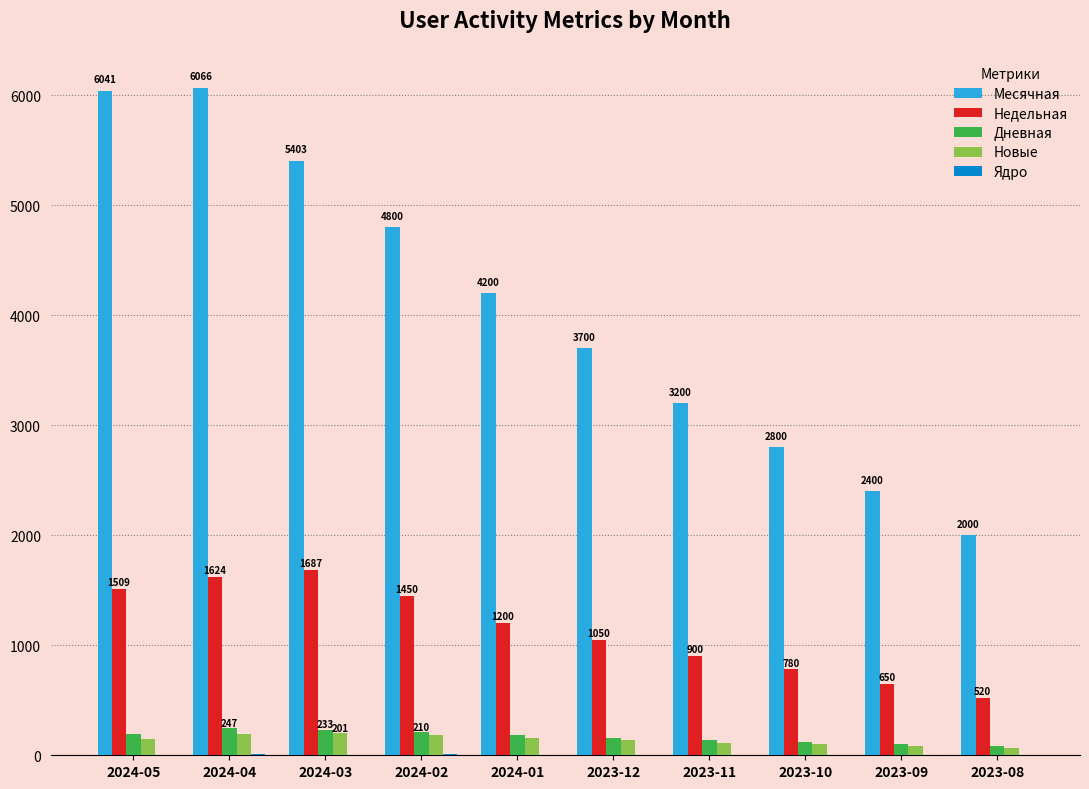

The value of Новые at 2024-05 is 145. True or false?

True